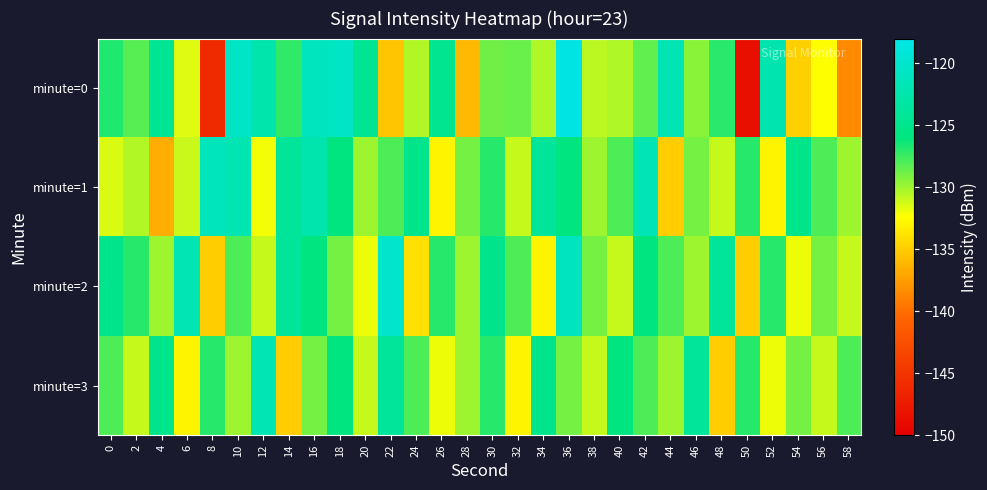

List the series in order of their peak value, lowest first.

minute=3, minute=1, minute=2, minute=0